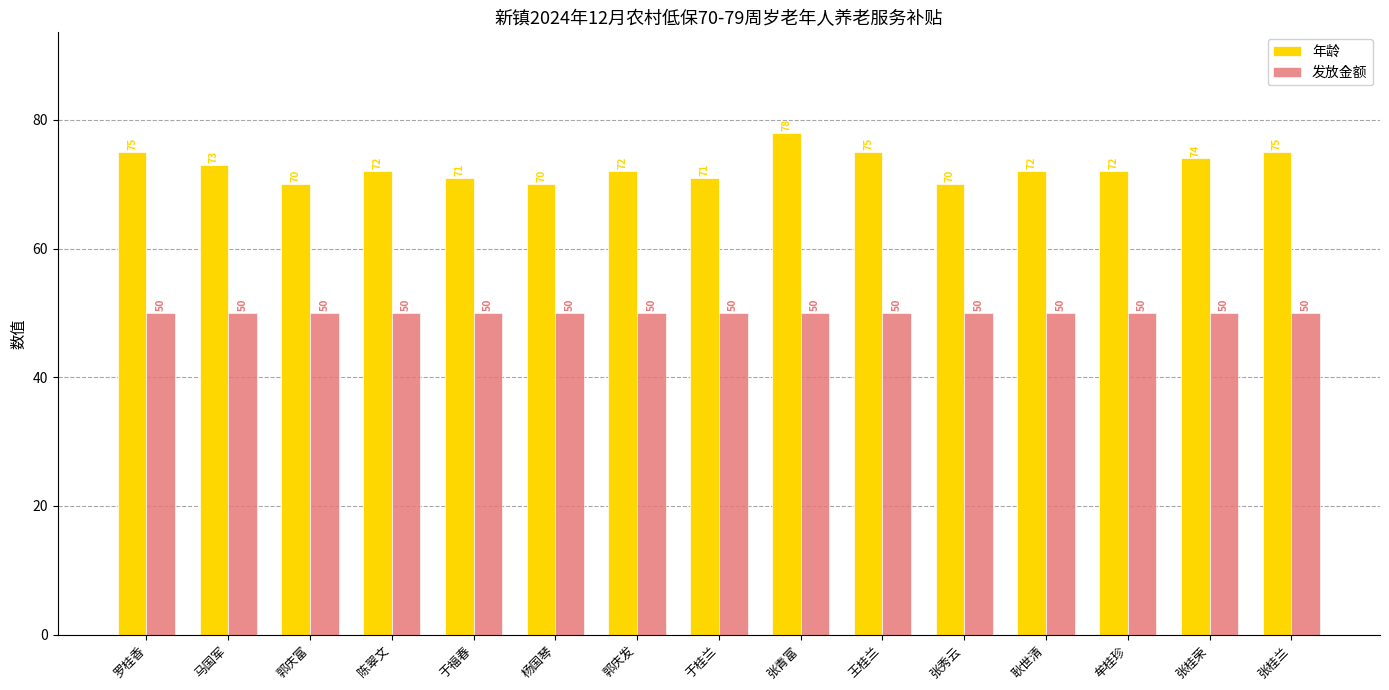

Are the bars horizontal?

No